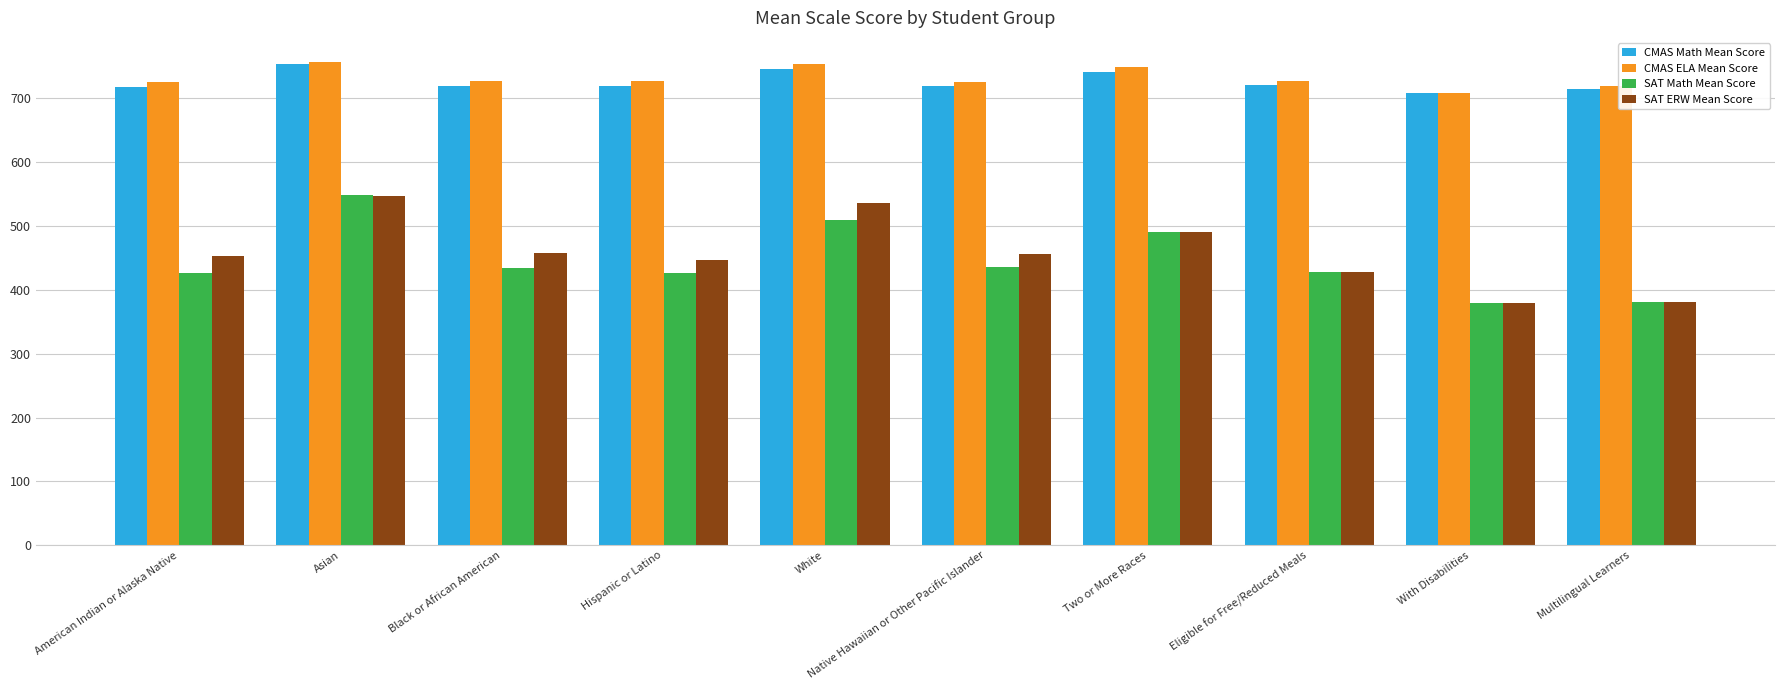

What is the average value of the CMAS Math Mean Score series?

725.9